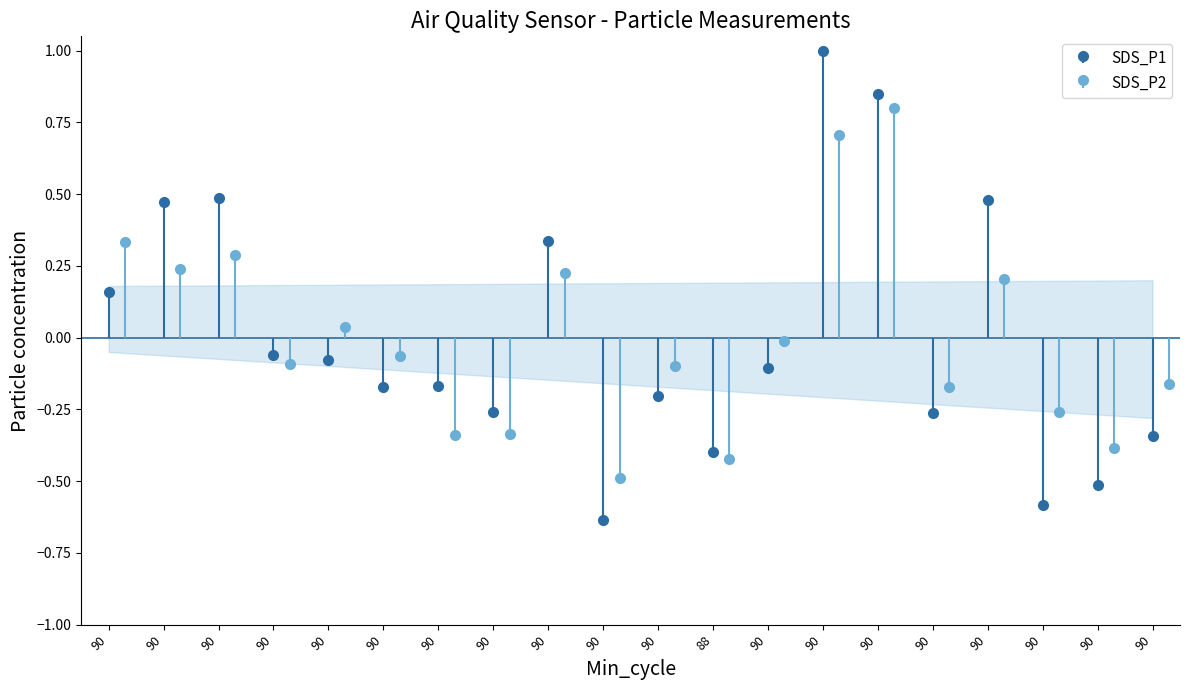

The SDS_P1 series shows 0.5 at 90. True or false?

True